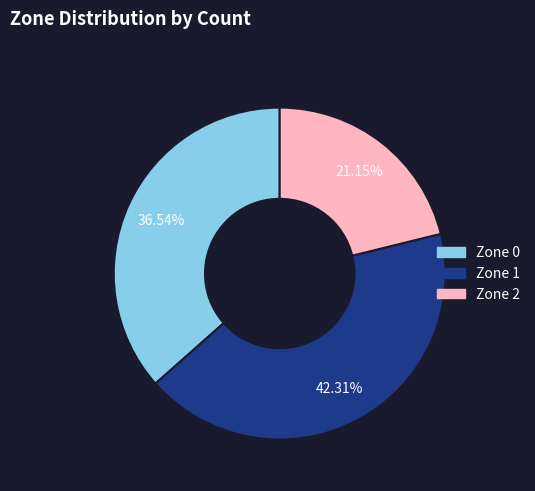

Which slice is the smallest?

Zone 2